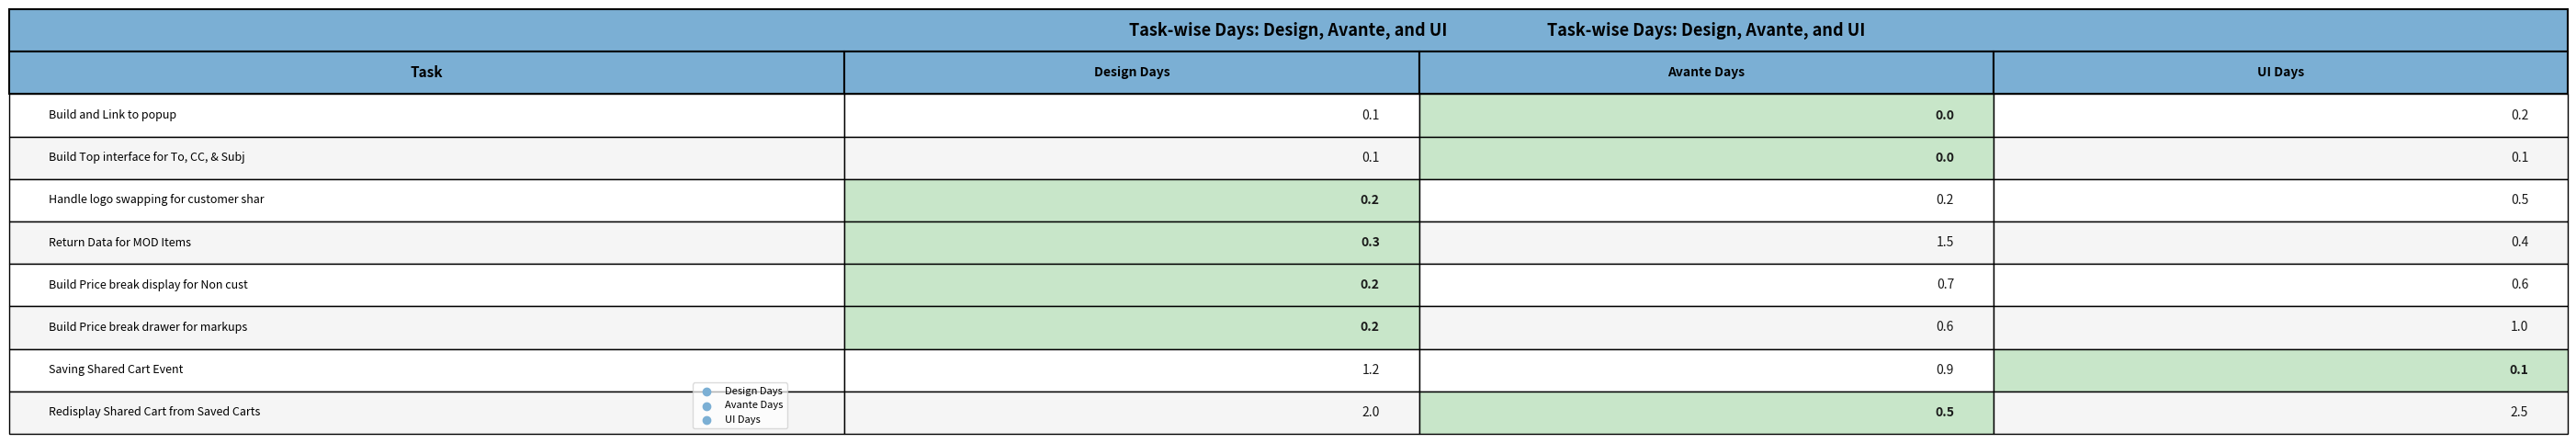

How many distinct data groups are displayed?

3